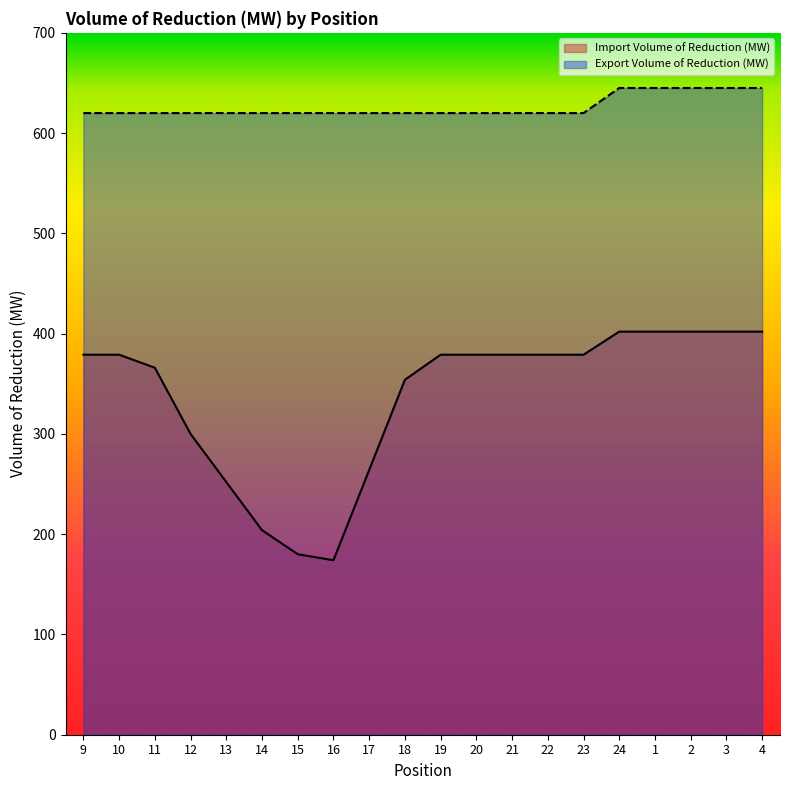

Where is Import Volume of Reduction (MW) nearest to the value 288?

12